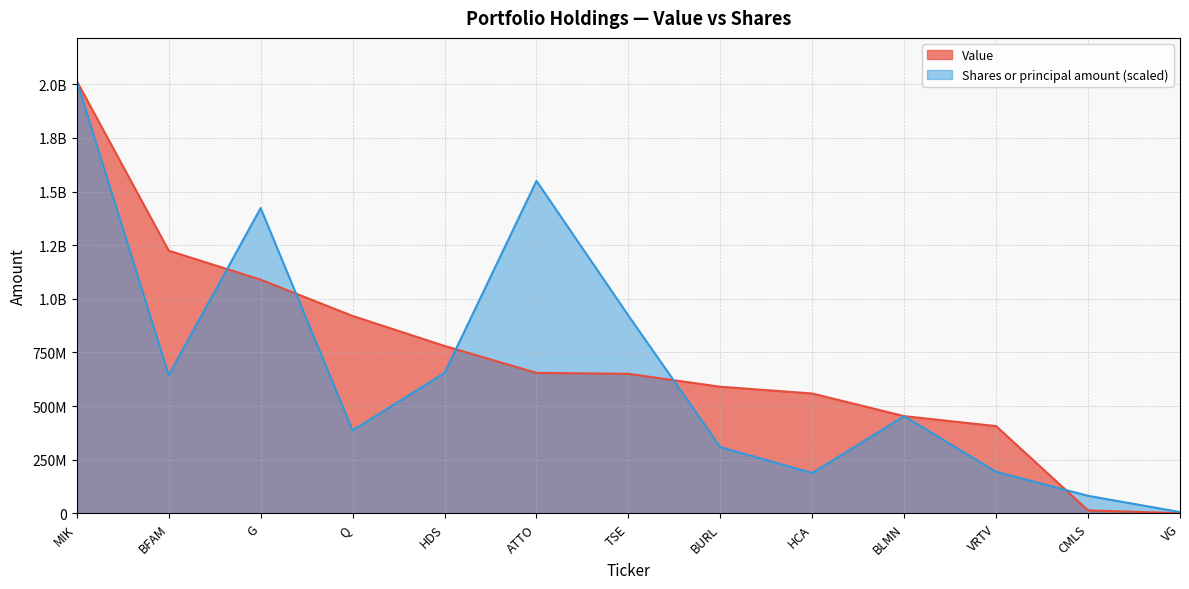

What is the difference between the Shares or principal amount values at BURL and VG?

302599807.5